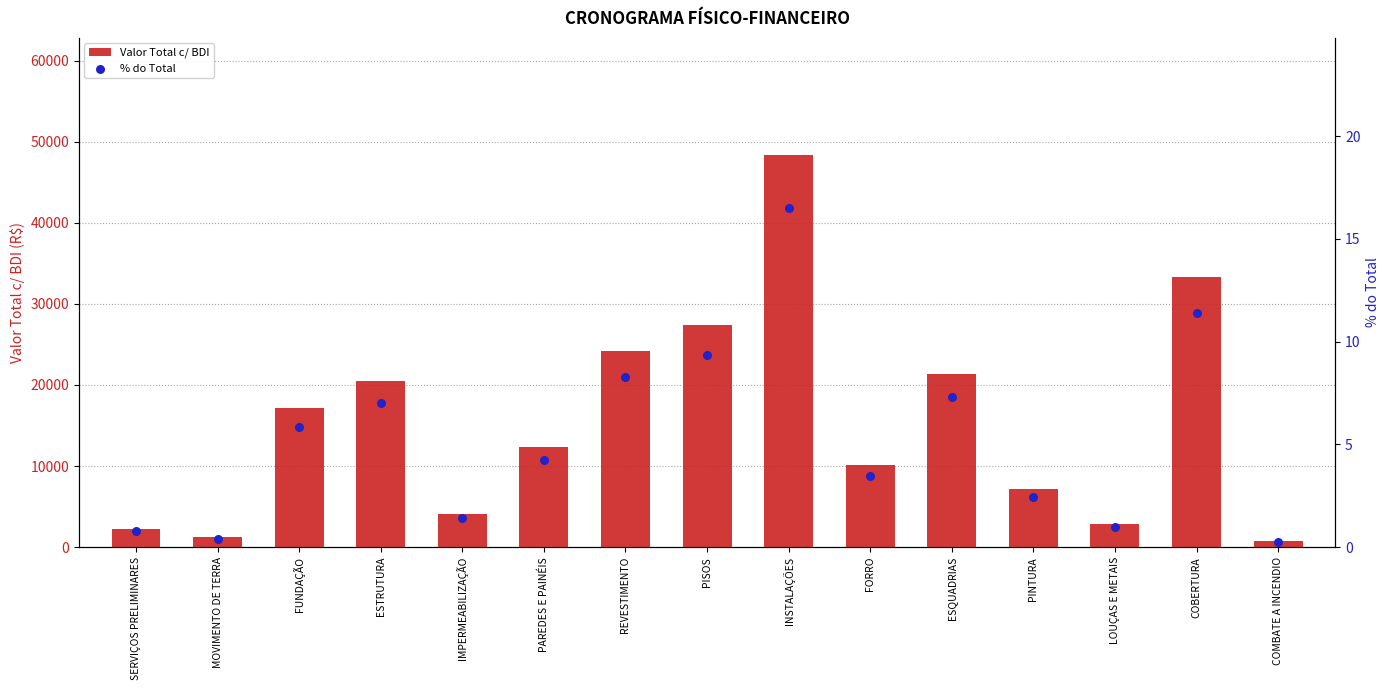

Which series reaches the maximum Y coordinate?

Valor Total c/ BDI